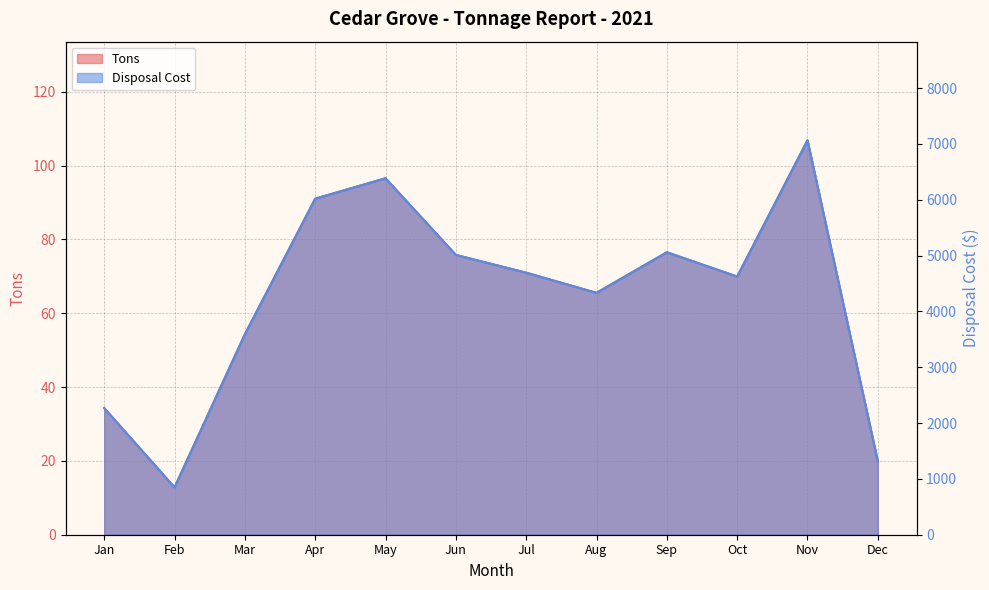

What is the difference between the maximum and minimum values in the Disposal Cost series?

6216.8